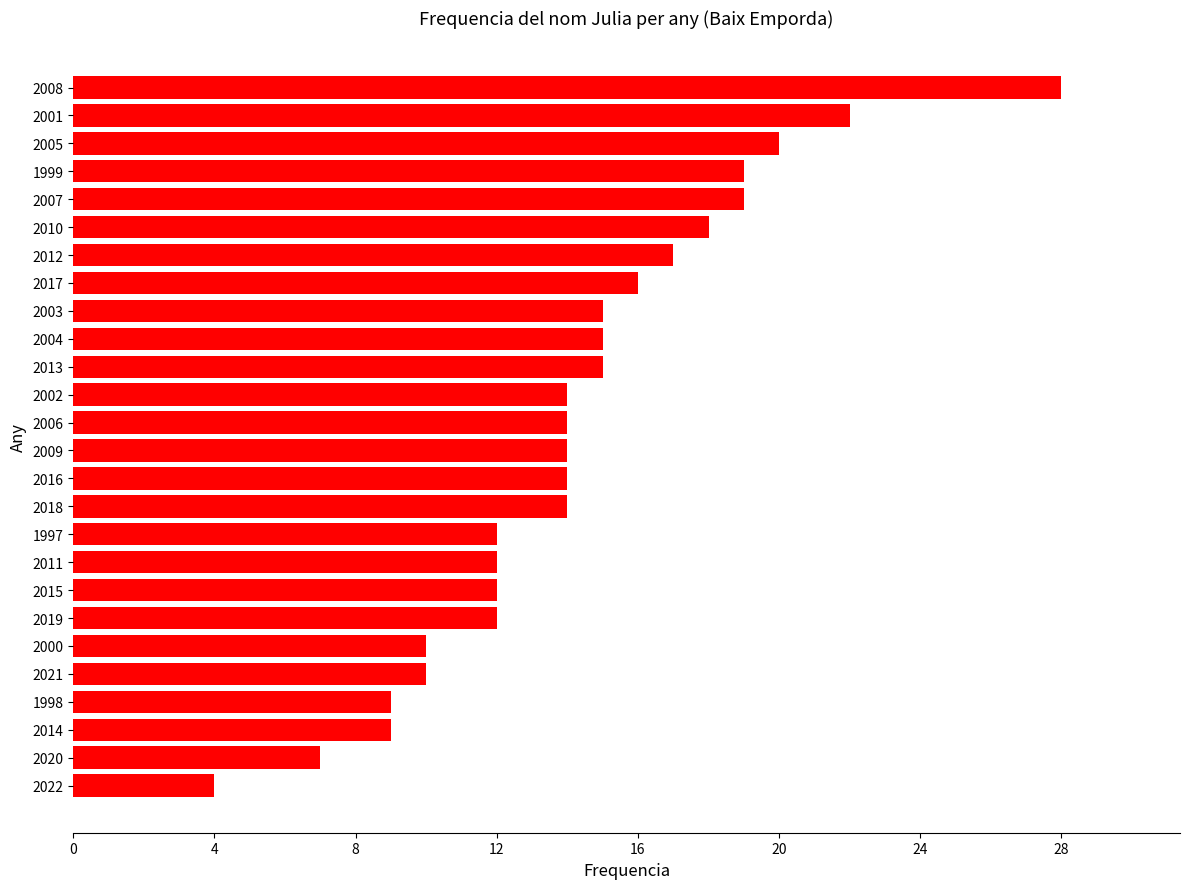

Which category has the lowest value across all series?

2022